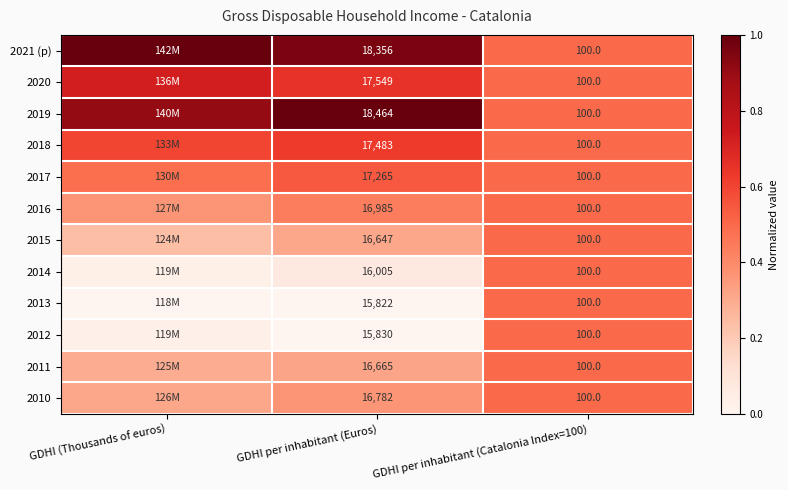

At how many categories does at least one series exceed 0?

3